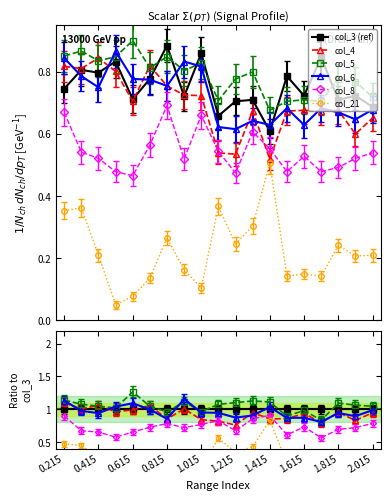

At which category is the sum across all series the highest?

0.215